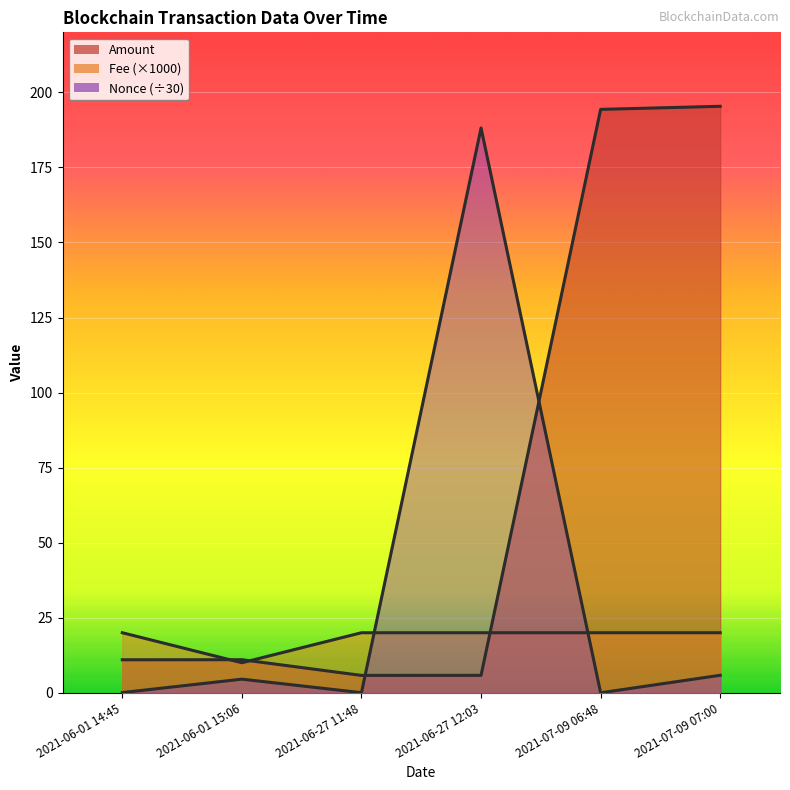

Reading left to right, transcribe all the data shown in this chart.

Amount: 11.0	11.0	5.8	5.8	194.3	195.4
Fee: 20.0	10.0	20.0	20.0	20.0	20.0
Nonce: 0.1	4.5	0.0	188.1	0.0	5.8